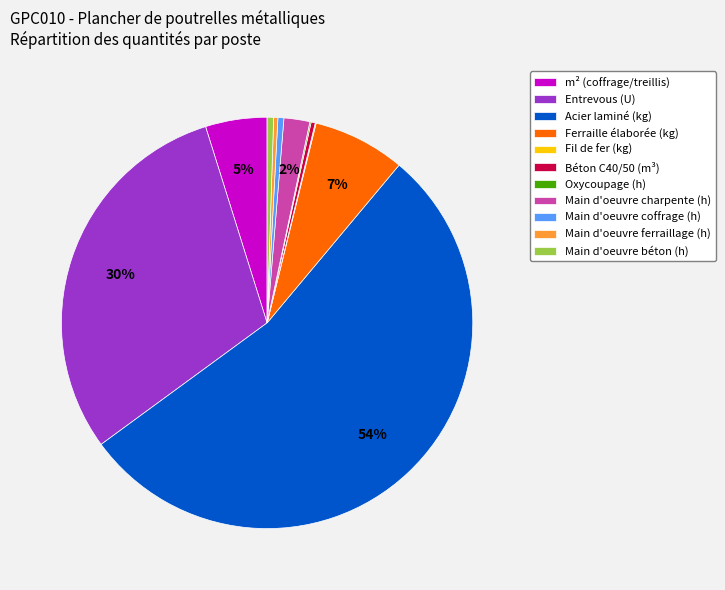

What percentage is the Ferraille élaborée (kg) slice, to the nearest percent?

7%